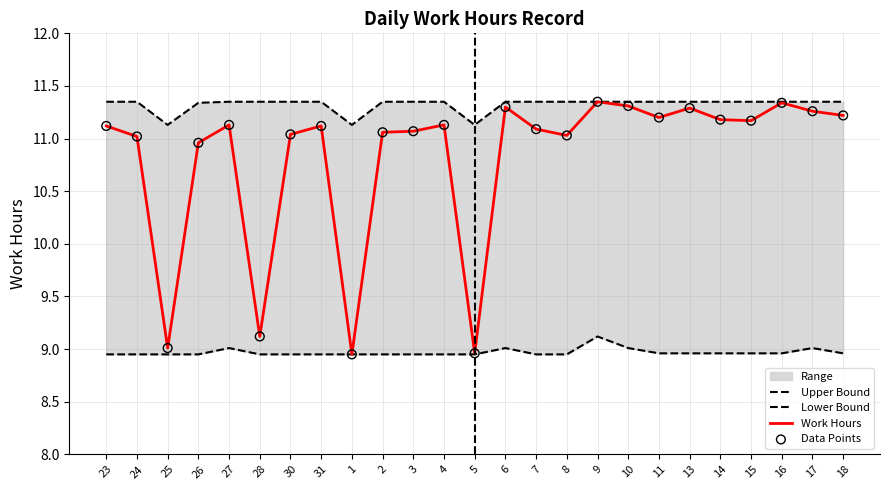

What is the total value across all series at 23?

42.5